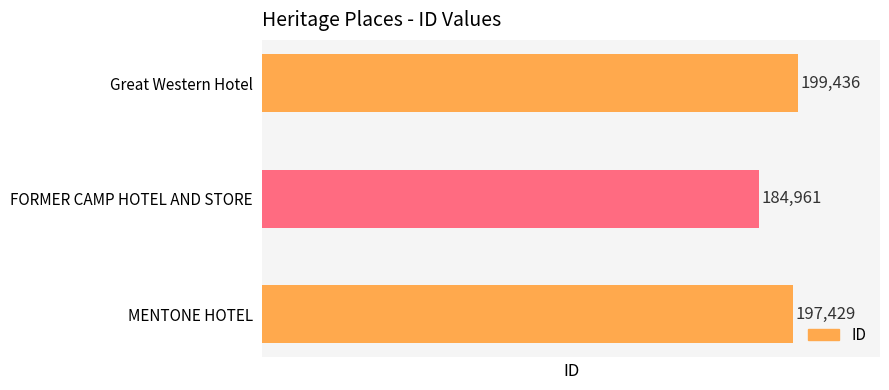

Does the chart contain any negative values?

No